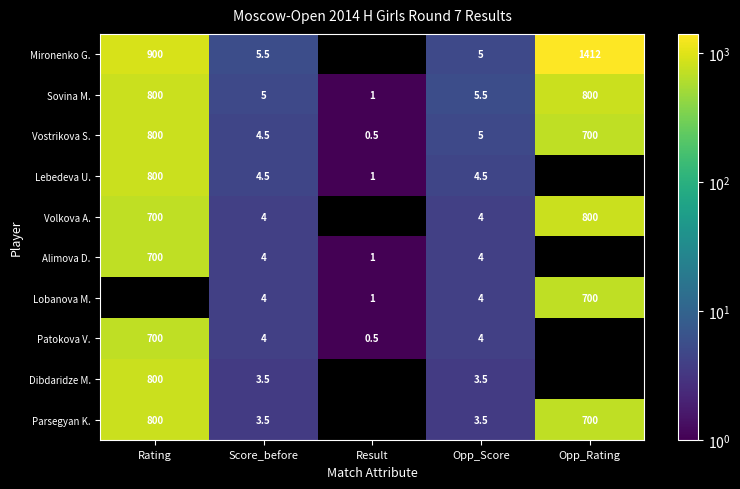

True or false: Mironenko G. has a value of 5.5 at Score_before.

True